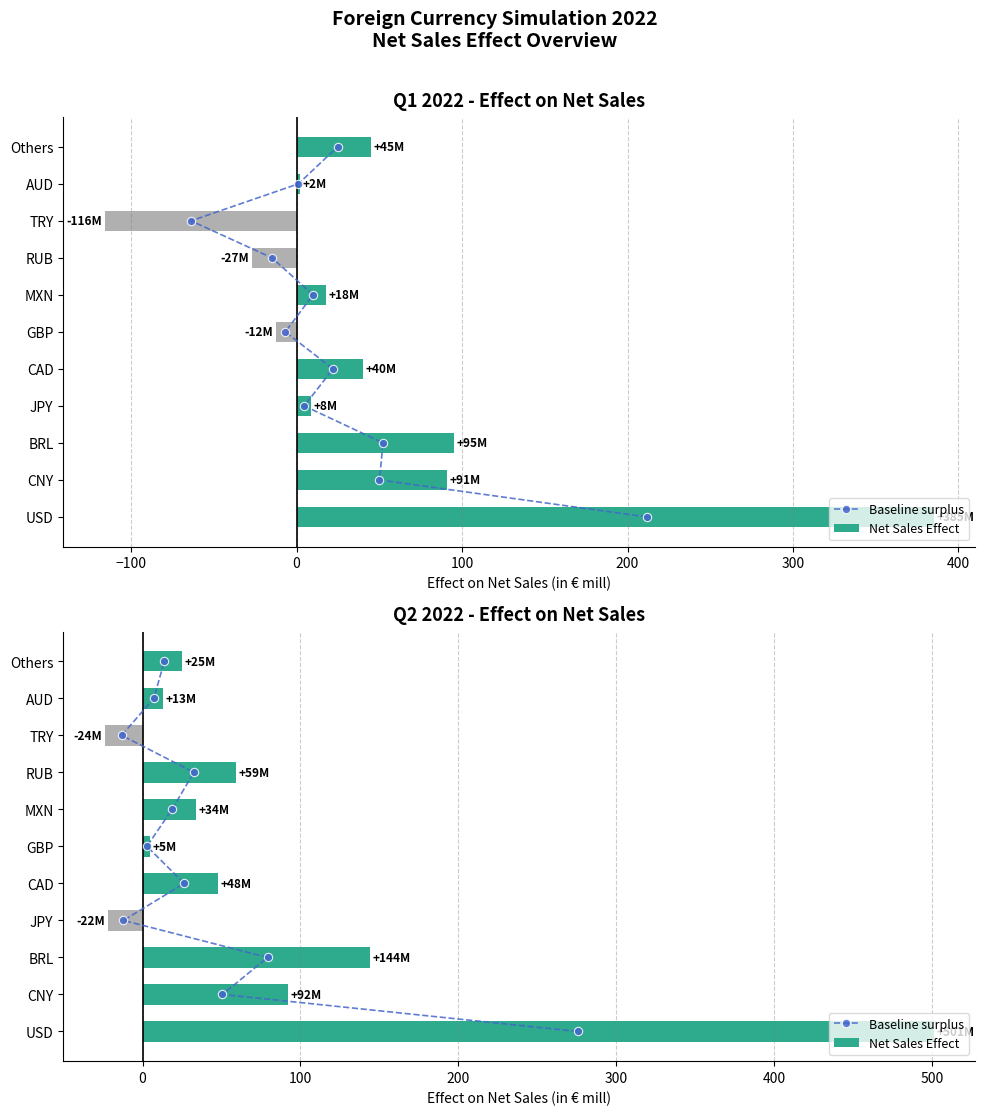

Does the chart contain any negative values?

Yes